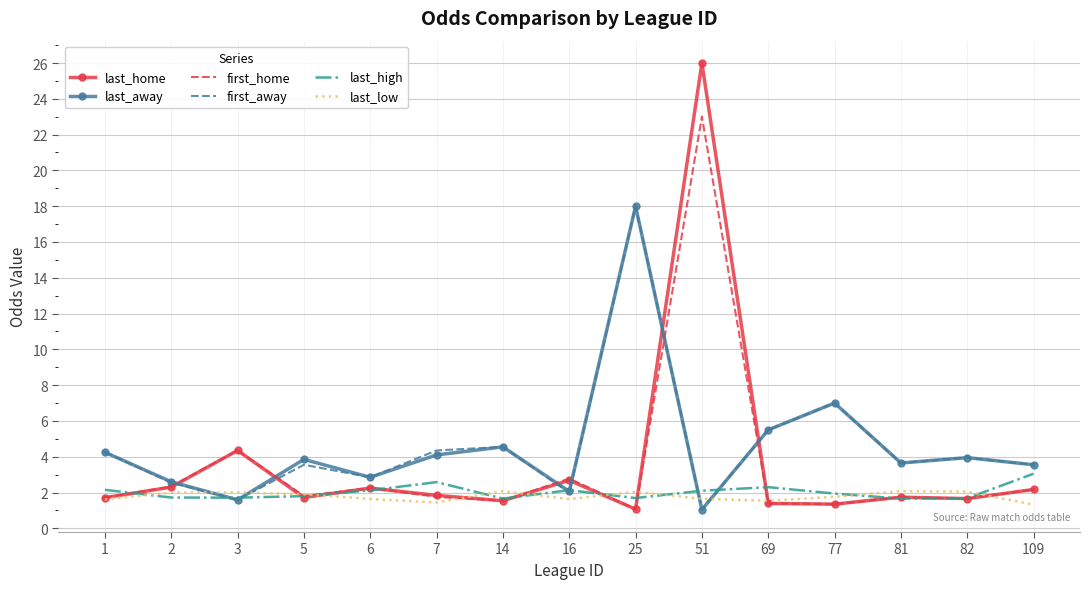

What is the difference between the highest and lowest values at 25?

16.9